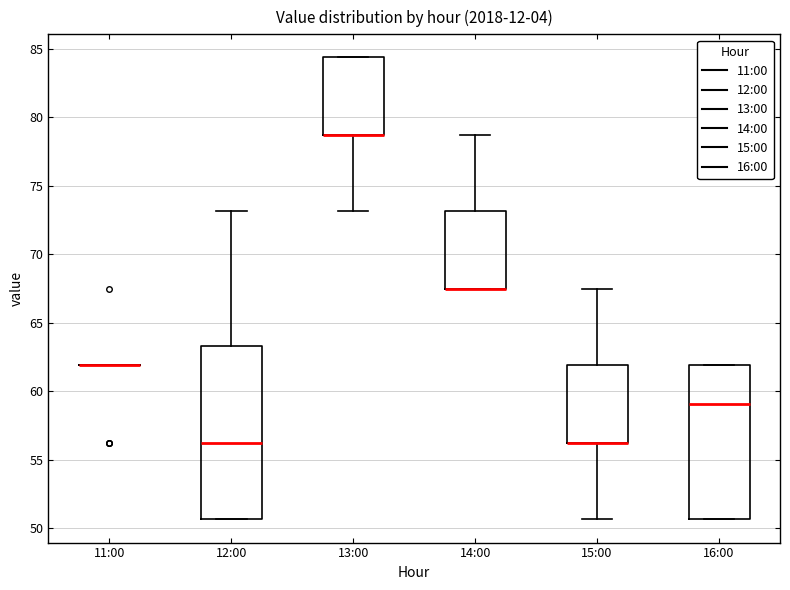

Where does the lower whisker of the box for 15:00 end on the y-axis? The values are not printed on the chart, so give them approximately, as read against the axis.

50.5